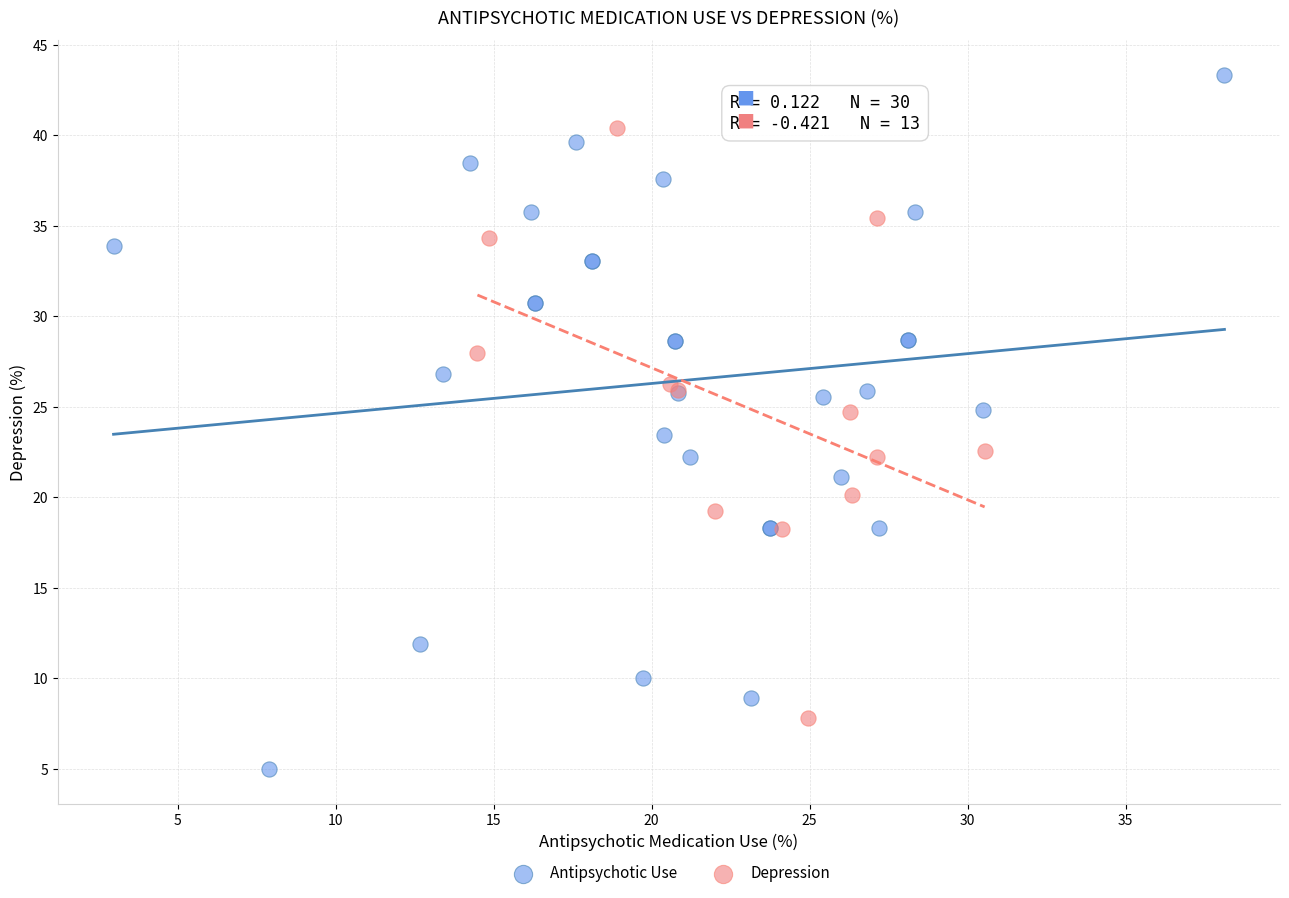

Which series has the largest Y range (max minus min)?

Antipsychotic Use